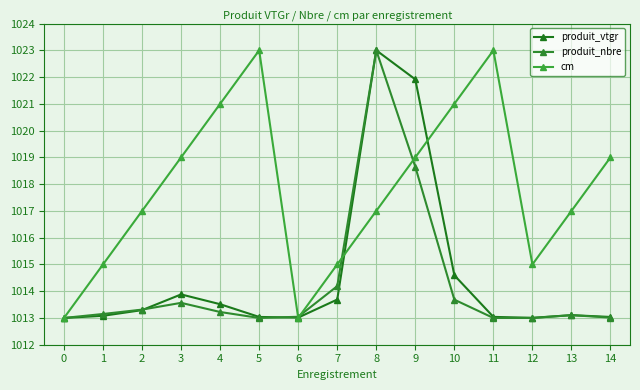

How many intersections are there between produit_vtgr and produit_nbre?

2